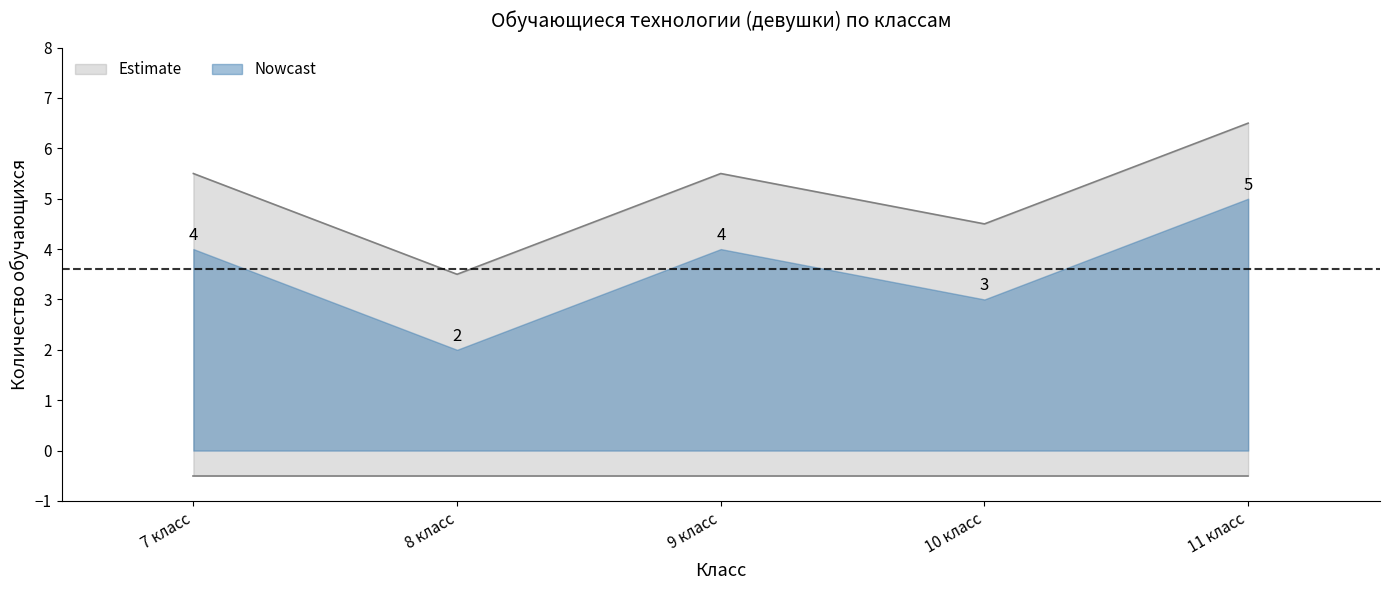

True or false: lower_outer and lower_inner cross at least once.

False